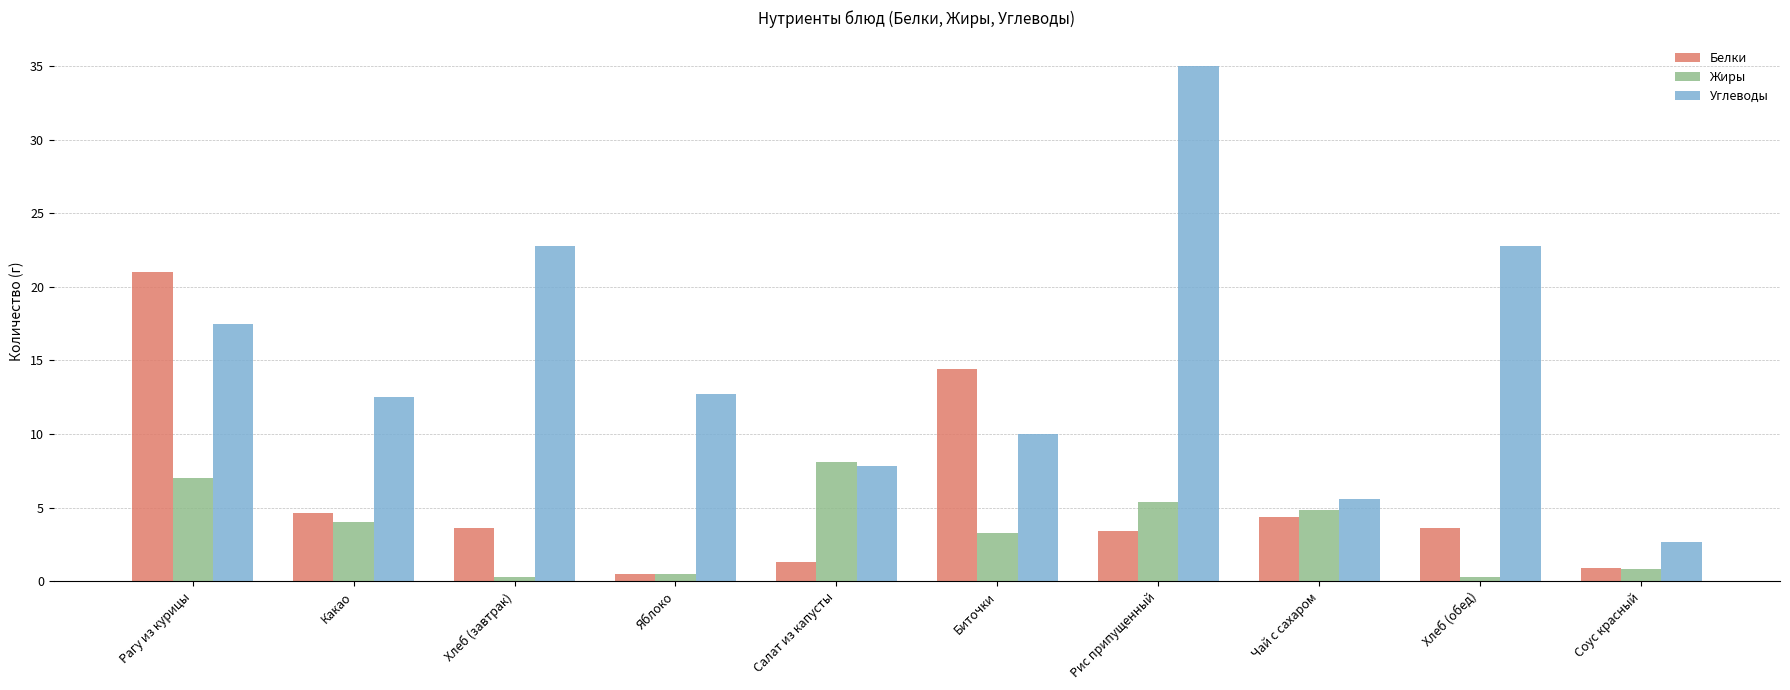

Between Биточки and Хлеб (обед), which series saw the biggest shift?

Углеводы